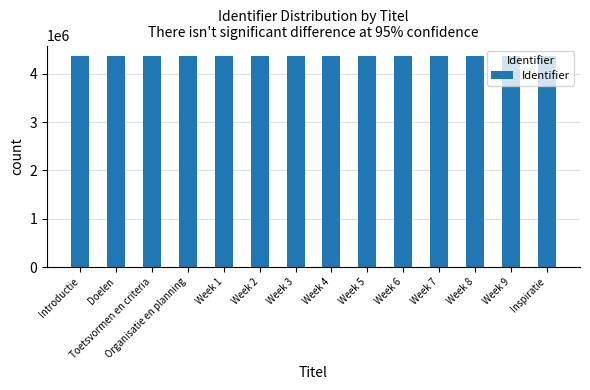

The value at Organisatie en planning is 2243579. True or false?

False